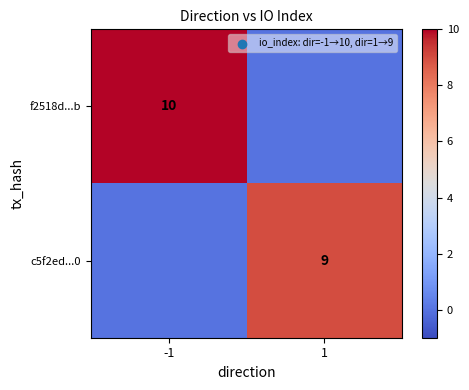

At which category does the chart reach its peak across all series?

-1